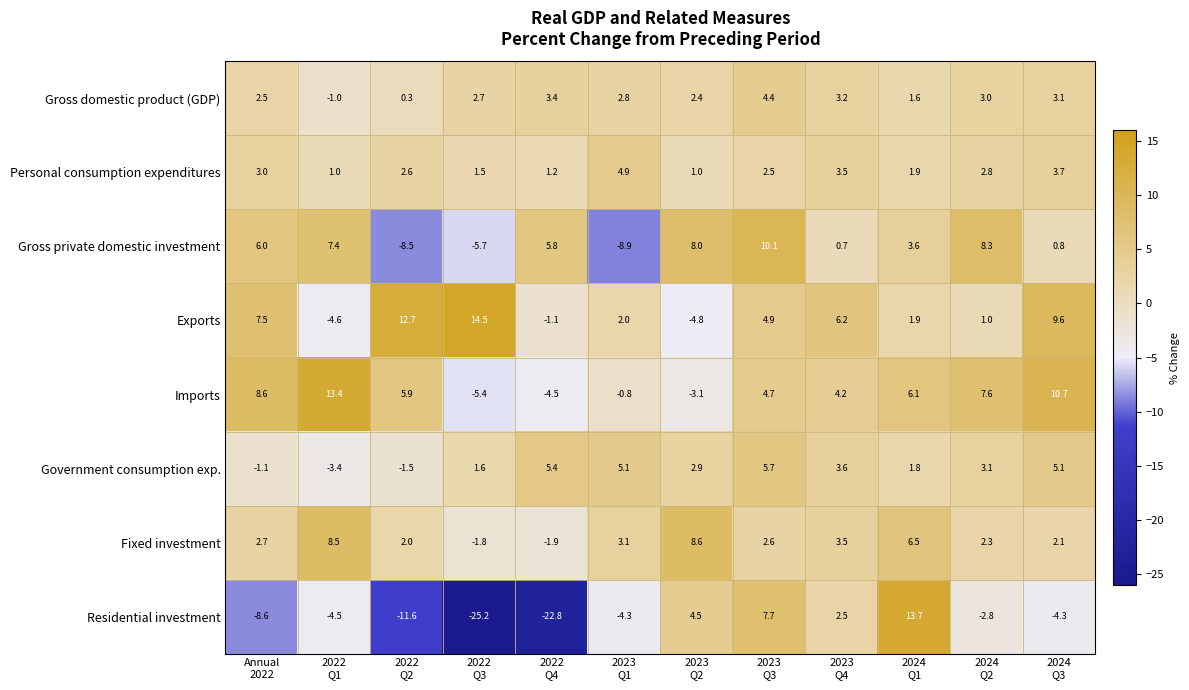

What is the greatest value displayed?

14.5